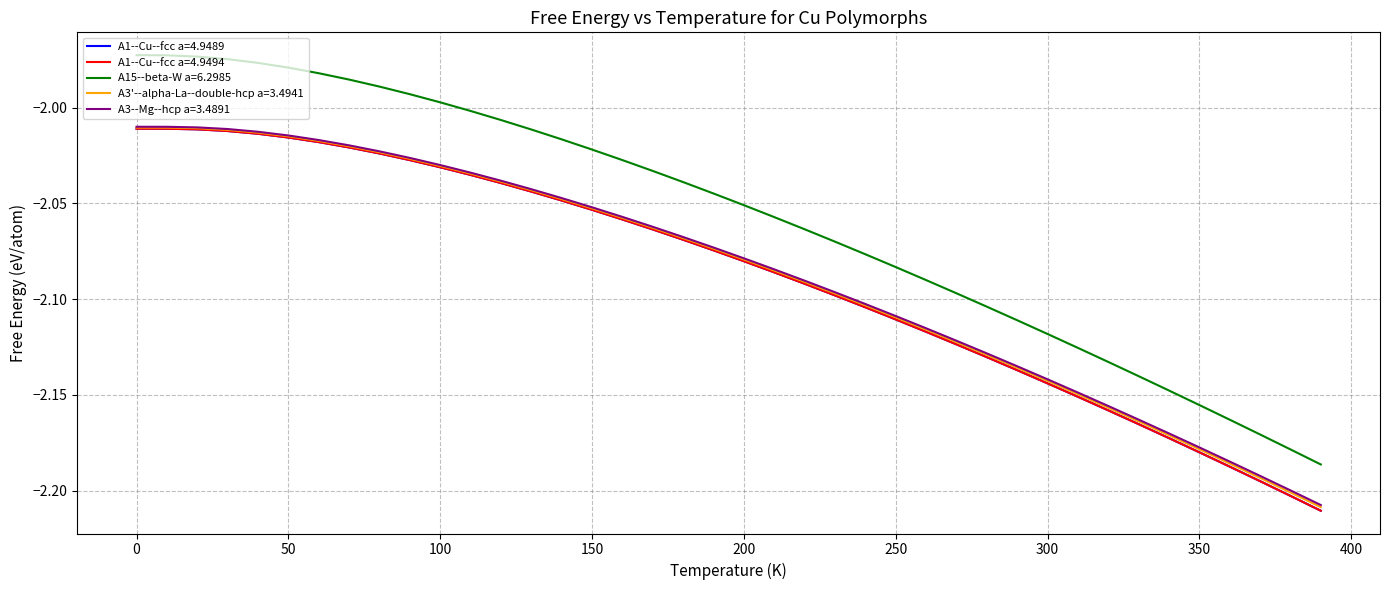

True or false: A3'--alpha-La--double-hcp a=3.4941 and A15--beta-W a=6.2985 intersect in this chart.

False